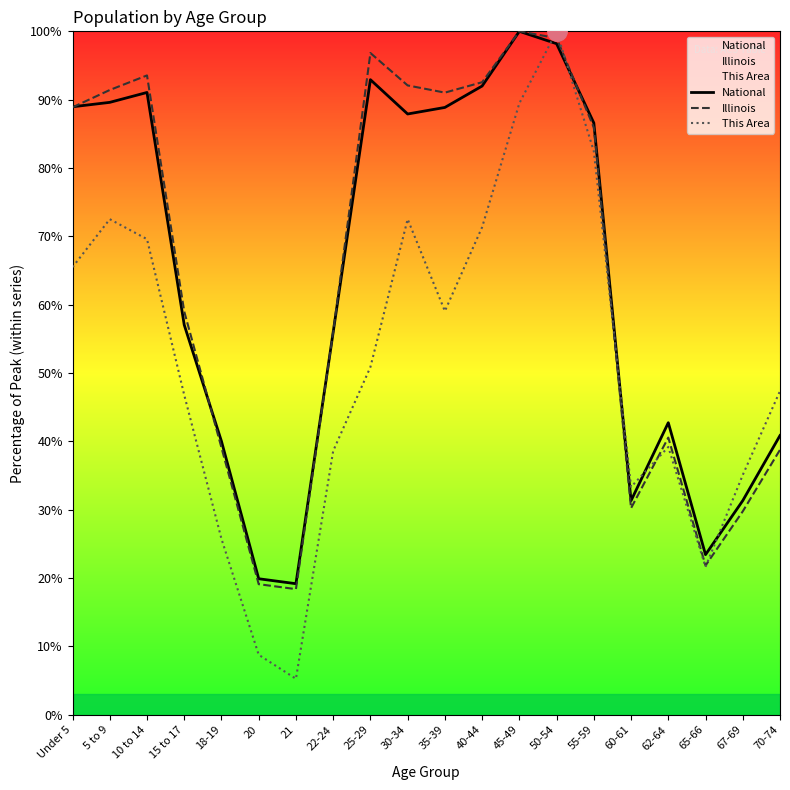

What is the difference between the maximum and minimum values in the Illinois series?

81.6